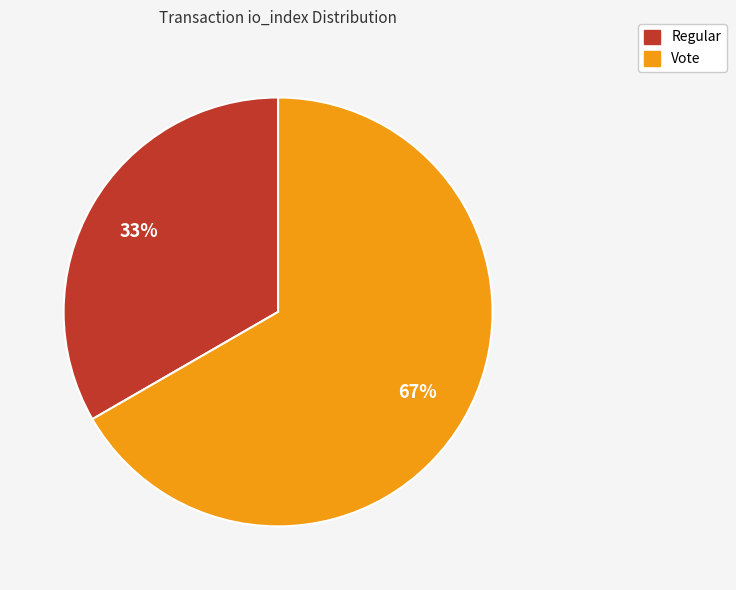

Which category accounts for the majority?

Vote